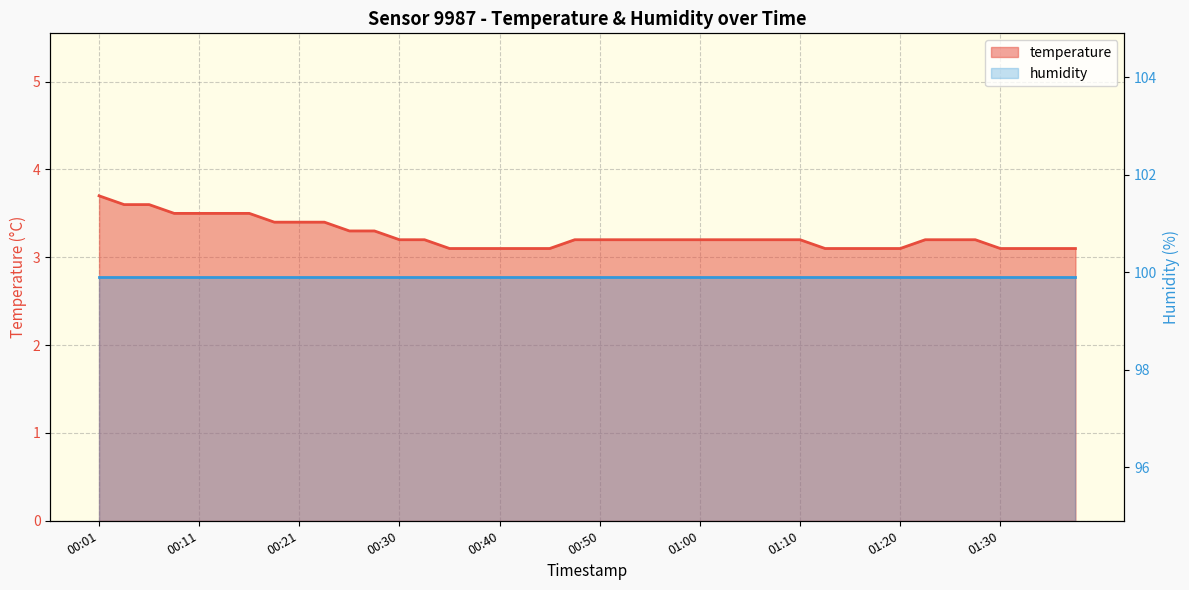

Where is the data nearest to the value 3?

00:35